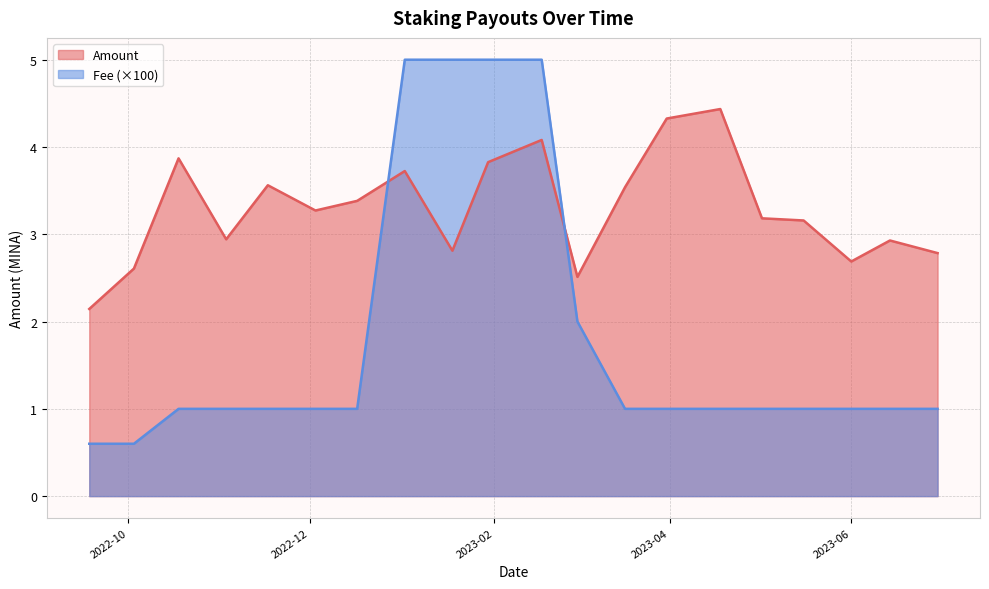

Rank the categories by Fee value from lowest to highest.

2022-10-03, 2022-09-18, 2023-06-30, 2023-06-14, 2023-06-01, 2023-05-16, 2023-05-02, 2023-04-18, 2023-03-31, 2023-03-17, 2022-12-17, 2022-12-03, 2022-11-17, 2022-11-03, 2022-10-18, 2023-03-01, 2023-02-17, 2023-01-30, 2023-01-18, 2023-01-02